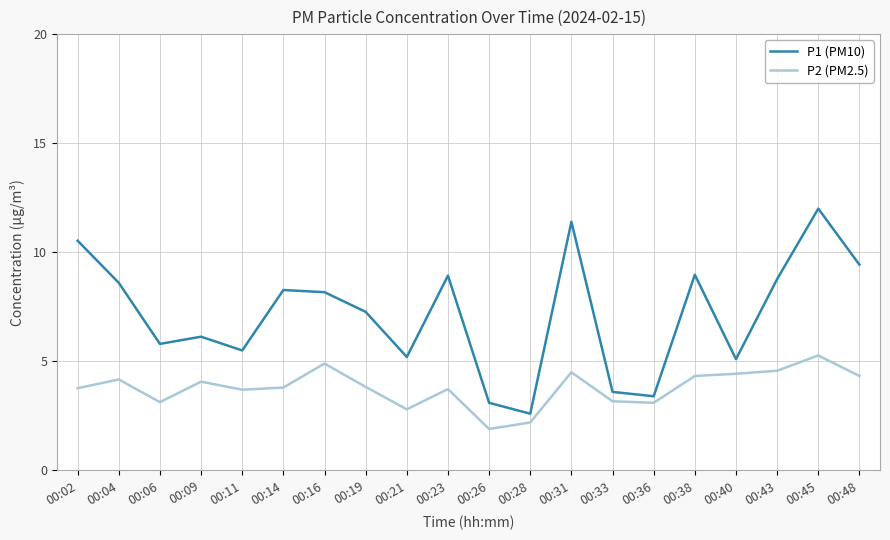

At how many categories does at least one series exceed 7?

11